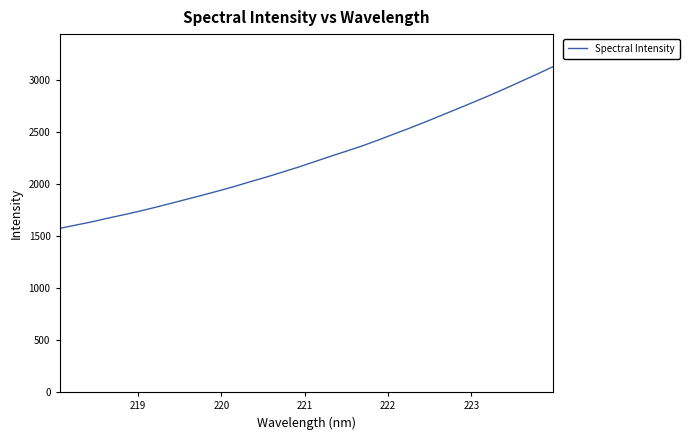

What is the smallest value displayed?

1574.0